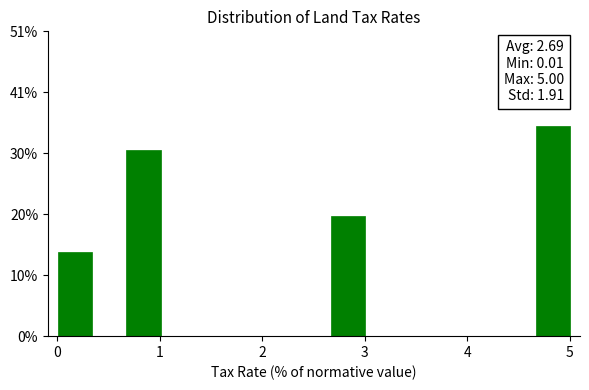

Around what value on the x-axis is the tallest bar? Give the approximate position of its centre, as read against the axis.

4.8